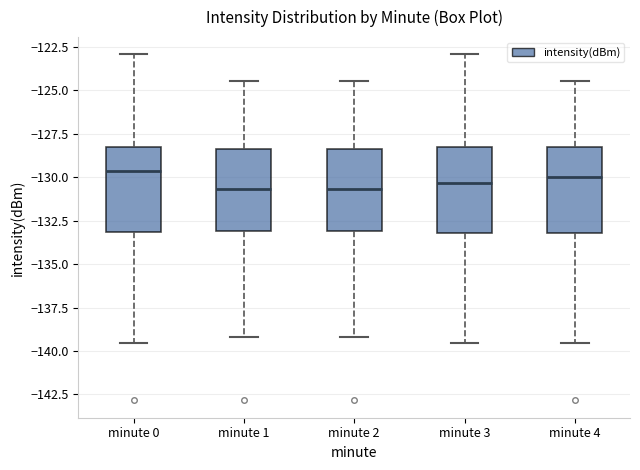

Where does the upper whisker of the box for minute 1 end on the y-axis? The values are not printed on the chart, so give them approximately, as read against the axis.

-124.5